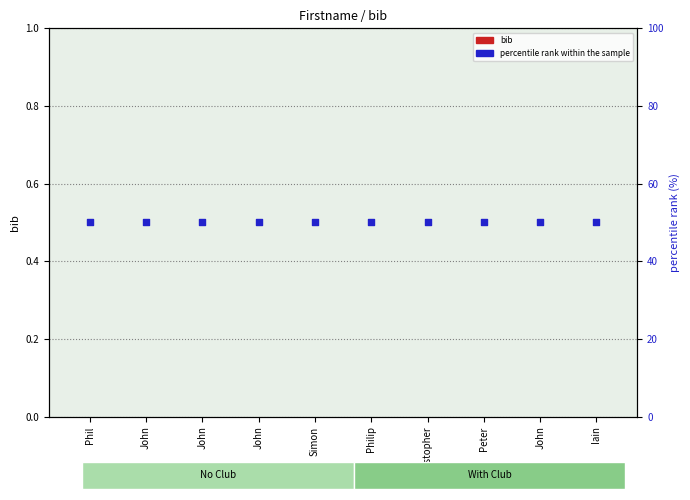

Which series has the widest spread of Y values?

bib